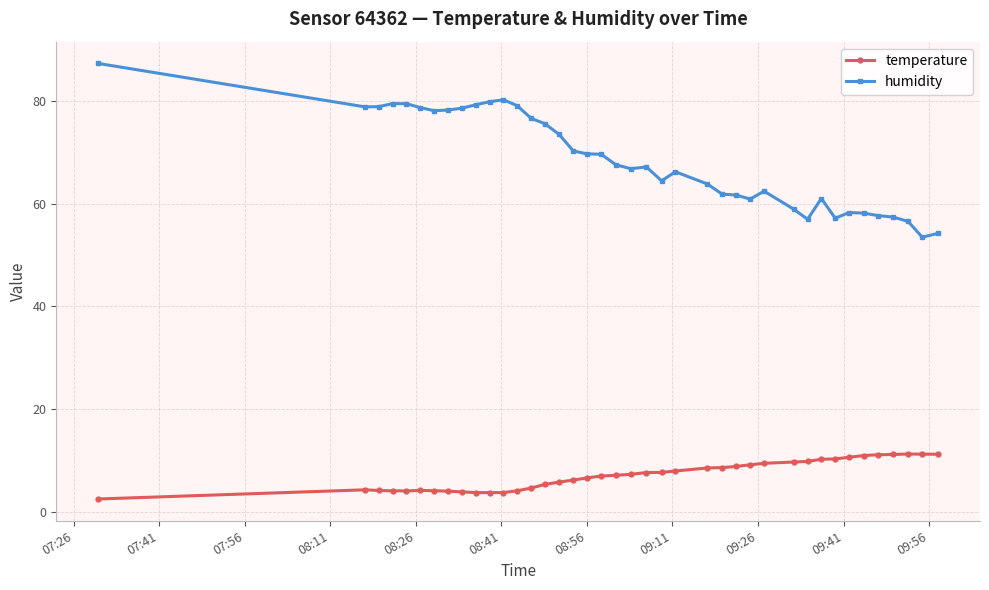

What is the difference between the maximum and second lowest values in the humidity series?

33.1